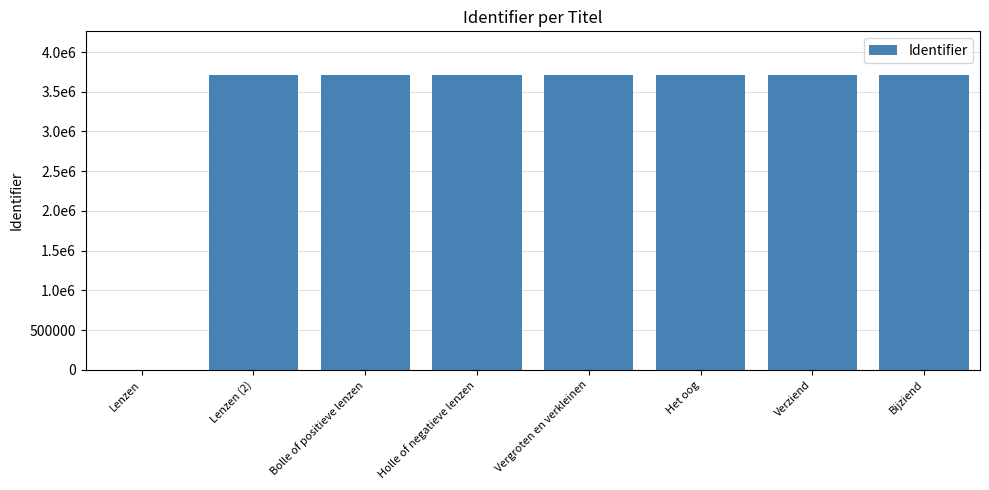

Does the chart contain any negative values?

No